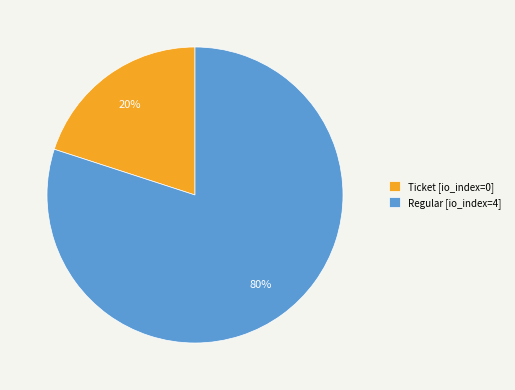

Which category has the smallest portion of the pie?

Ticket